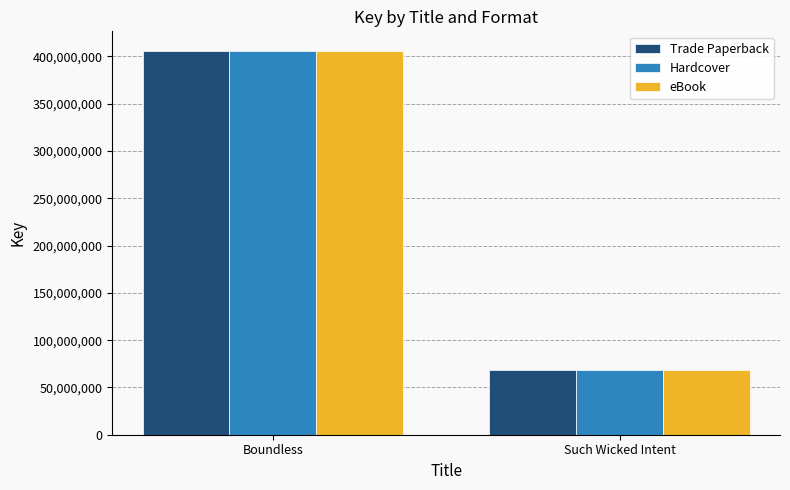

How many data points does each series have?

2